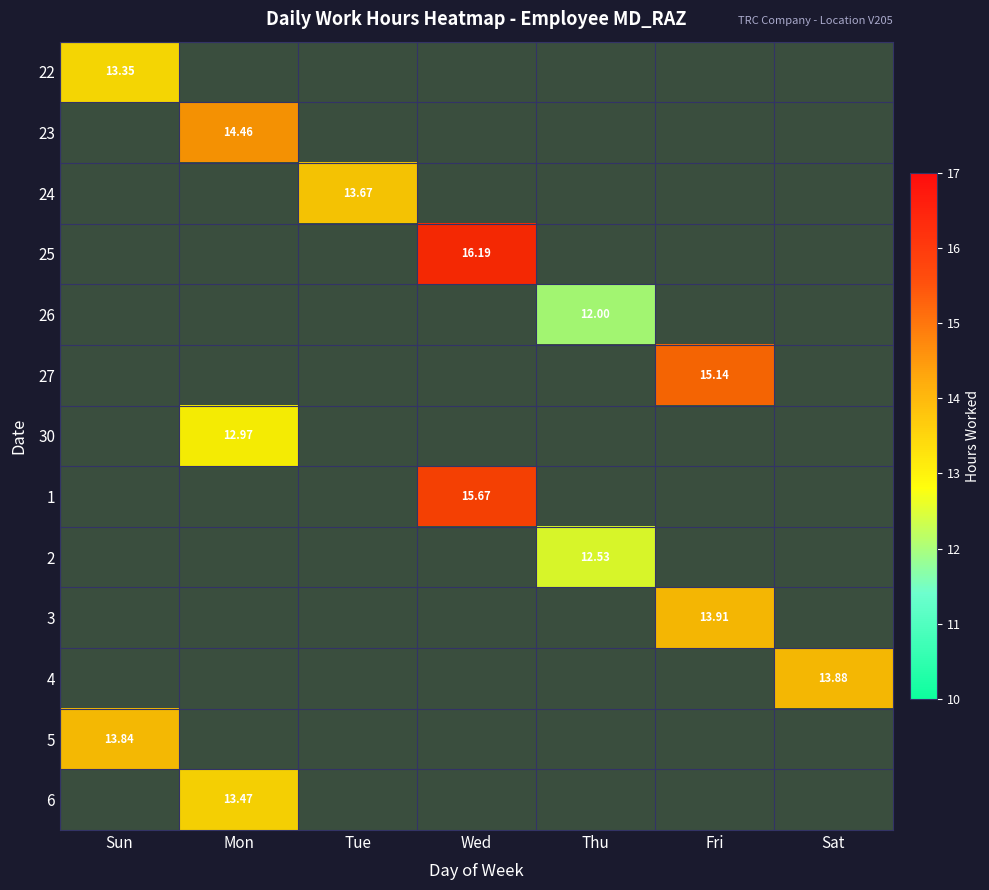

What is the greatest value displayed?

16.2